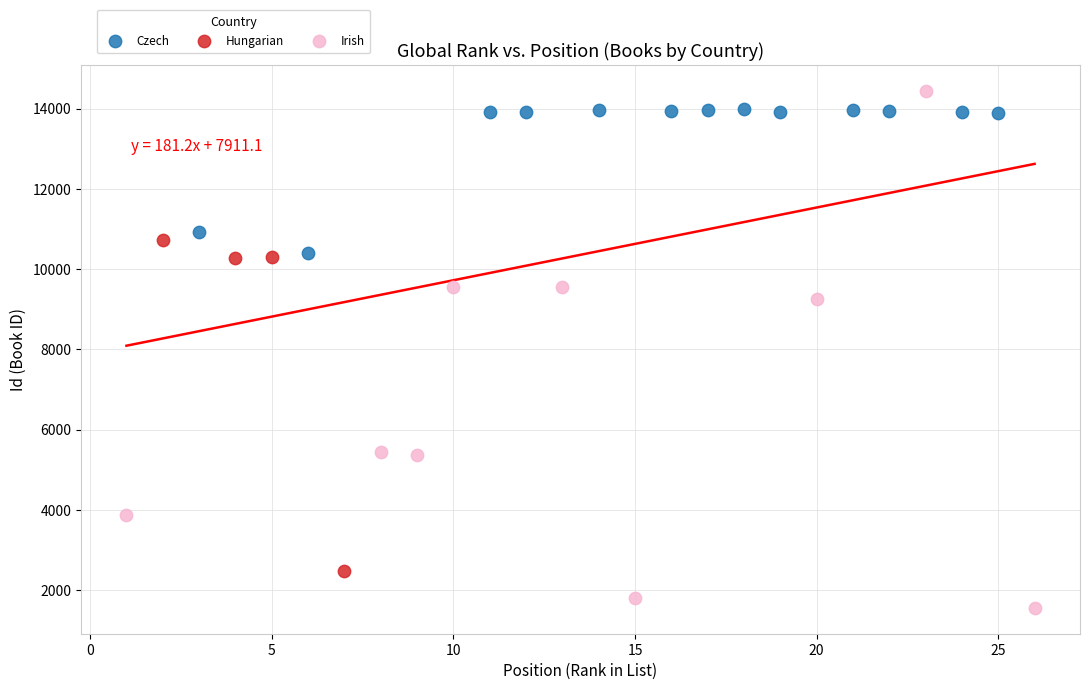

Which series has the widest spread of Y values?

Irish